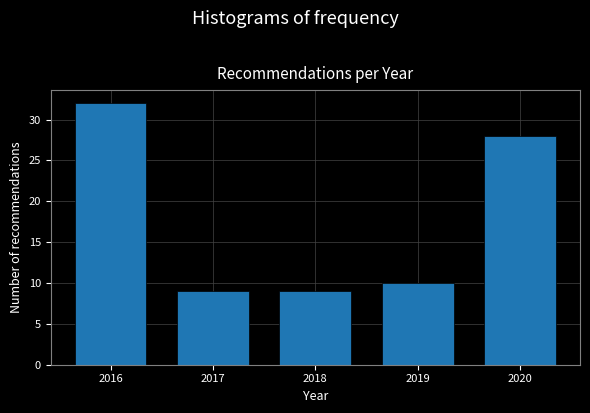

Which range on the x-axis has the tallest bar?

2015.5 to 2016.5